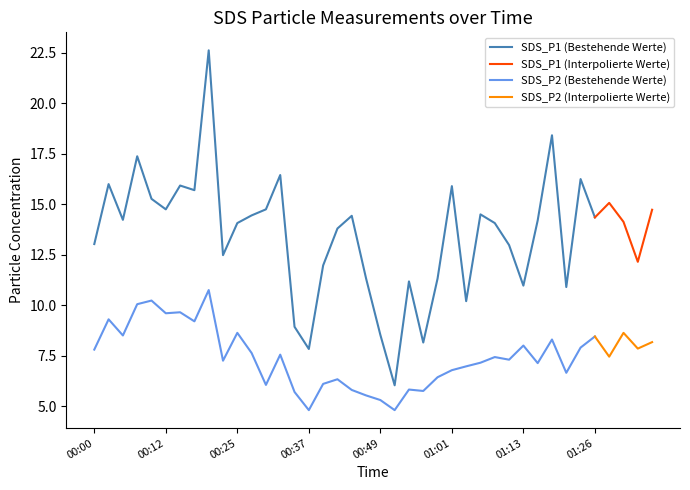

True or false: SDS_P2 (Bestehende Werte) has a value of 8.6 at 00:25.

True